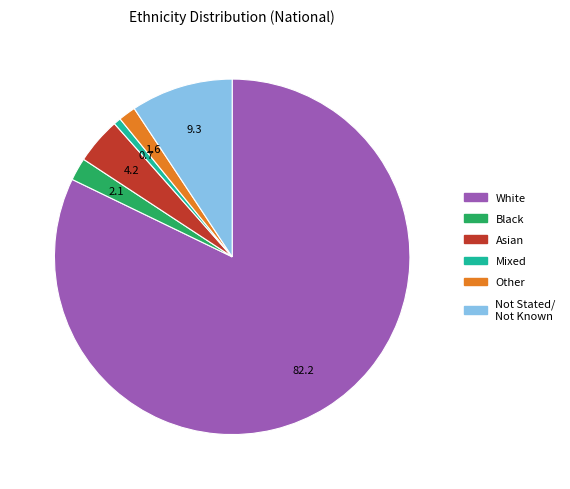

Is there a majority slice in this chart?

Yes